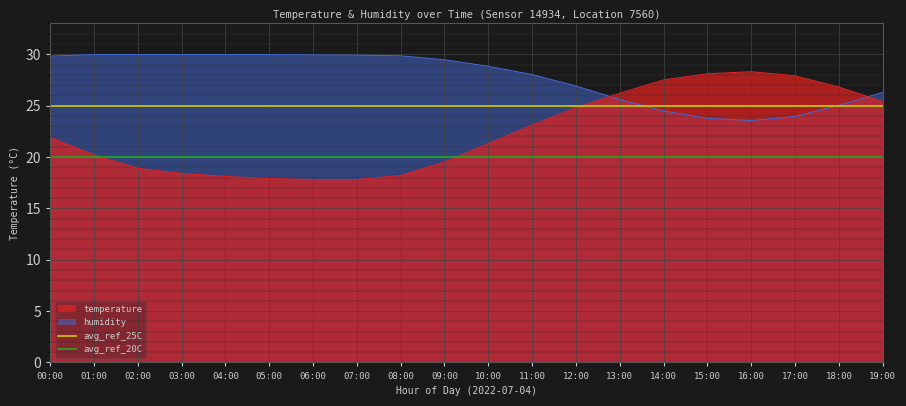

What is the sum of all avg_ref_25C values?

50